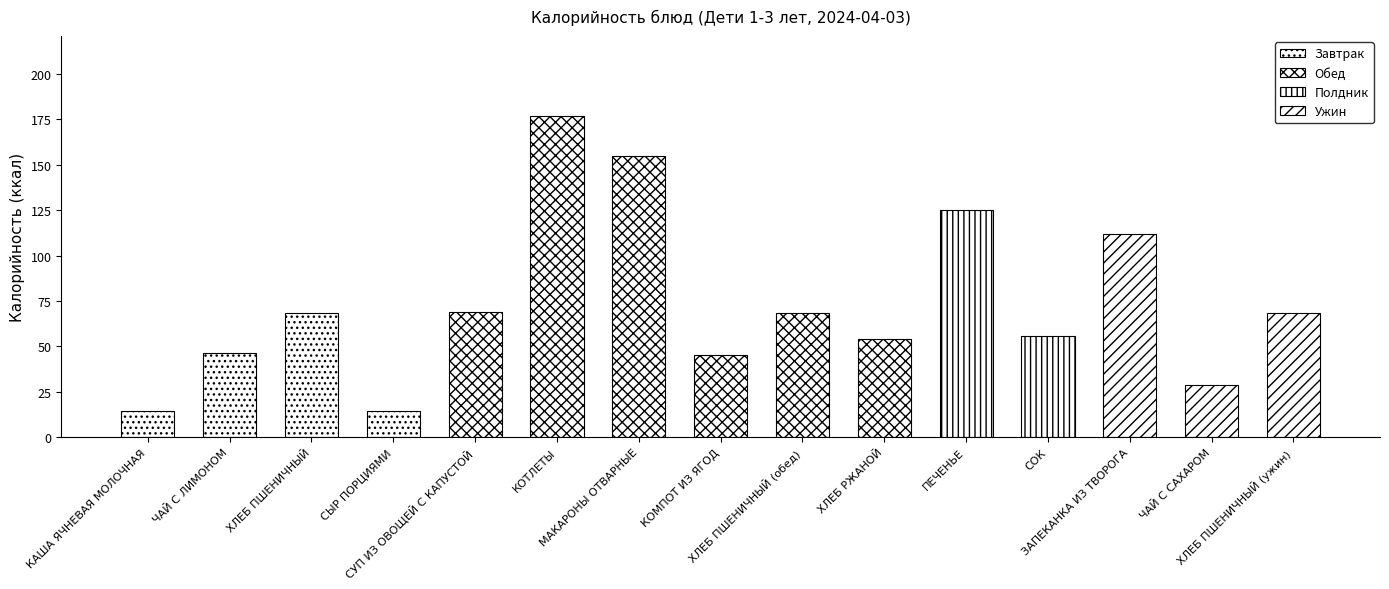

Rank the categories by value from lowest to highest.

КАША ЯЧНЕВАЯ МОЛОЧНАЯ, СЫР ПОРЦИЯМИ, ЧАЙ С САХАРОМ, КОМПОТ ИЗ ЯГОД, ЧАЙ С ЛИМОНОМ, ХЛЕБ РЖАНОЙ, СОК, ХЛЕБ ПШЕНИЧНЫЙ, ХЛЕБ ПШЕНИЧНЫЙ (обед), ХЛЕБ ПШЕНИЧНЫЙ (ужин), СУП ИЗ ОВОЩЕЙ С КАПУСТОЙ, ЗАПЕКАНКА ИЗ ТВОРОГА, ПЕЧЕНЬЕ, МАКАРОНЫ ОТВАРНЫЕ, КОТЛЕТЫ